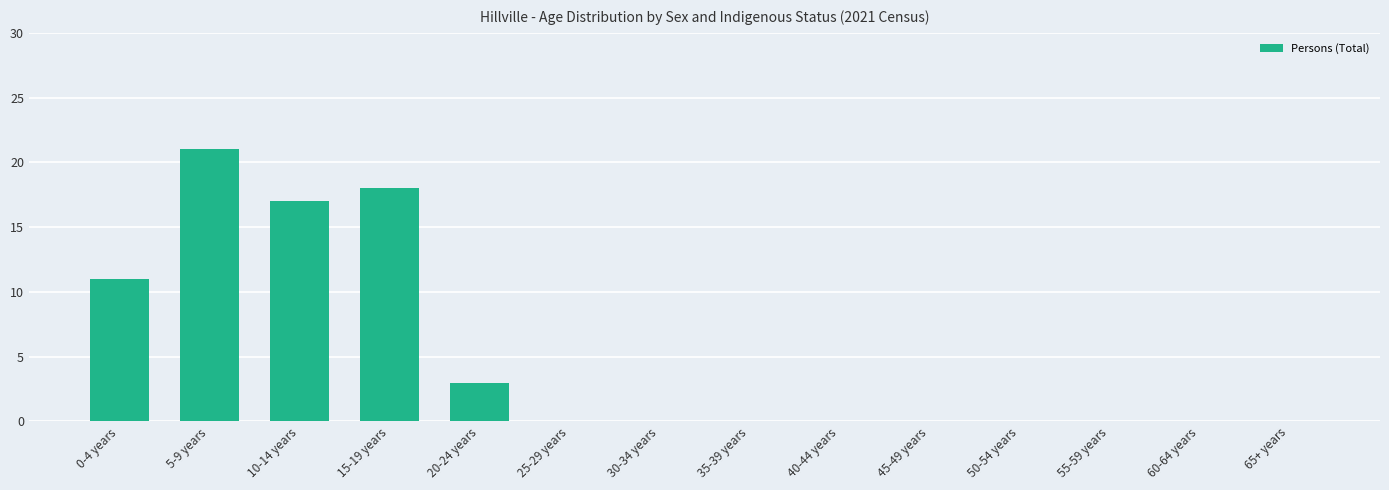

What is the maximum value shown in the chart?

21